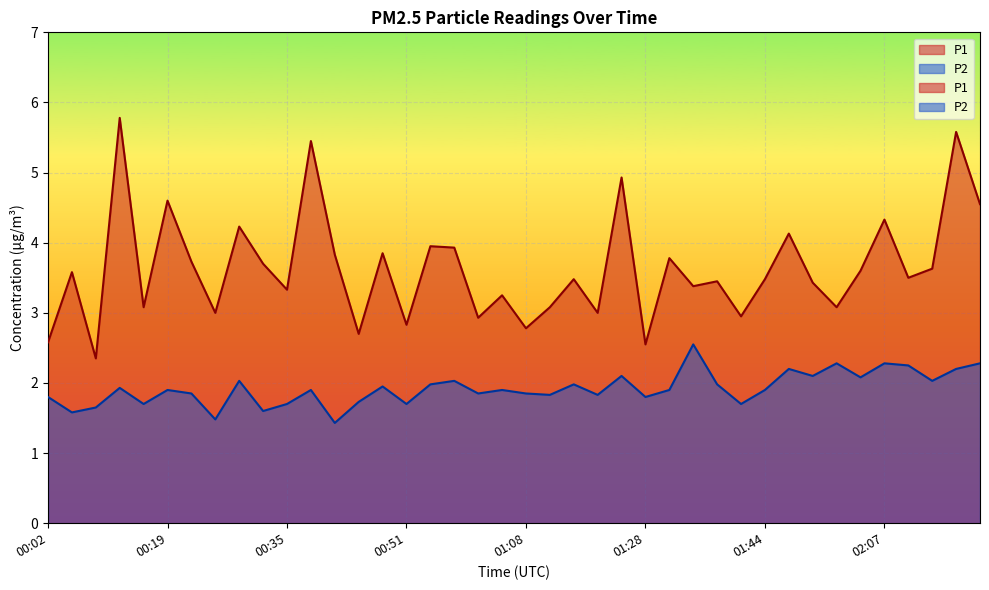

What is the label of the 34th point from the right?

00:22